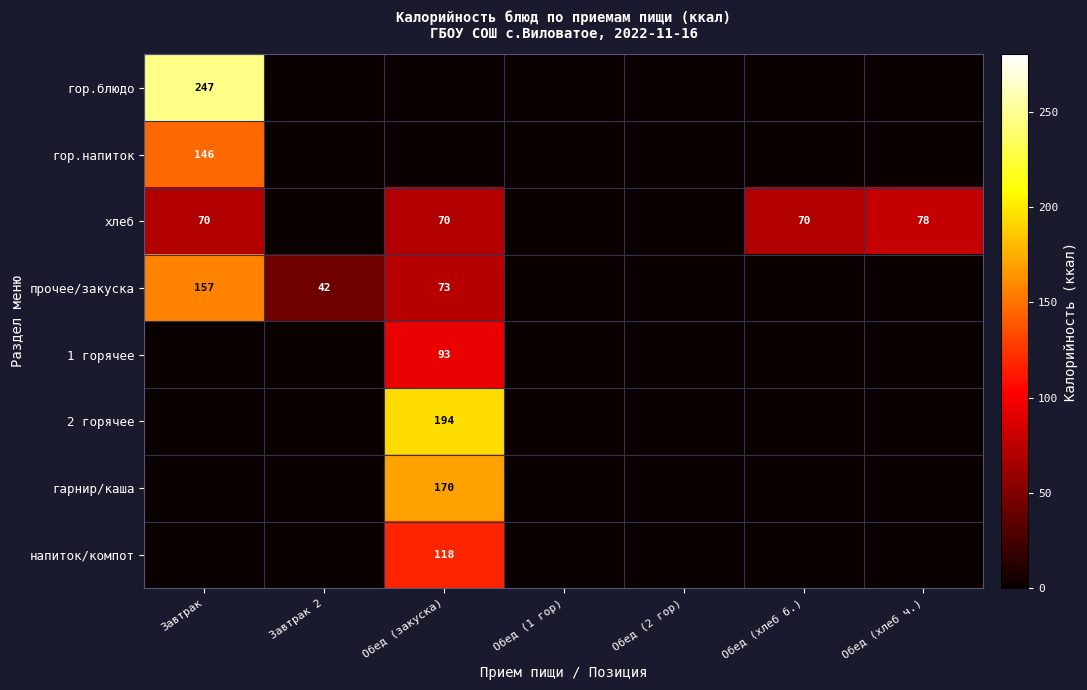

What is the total value across all series at Завтрак 2?

42